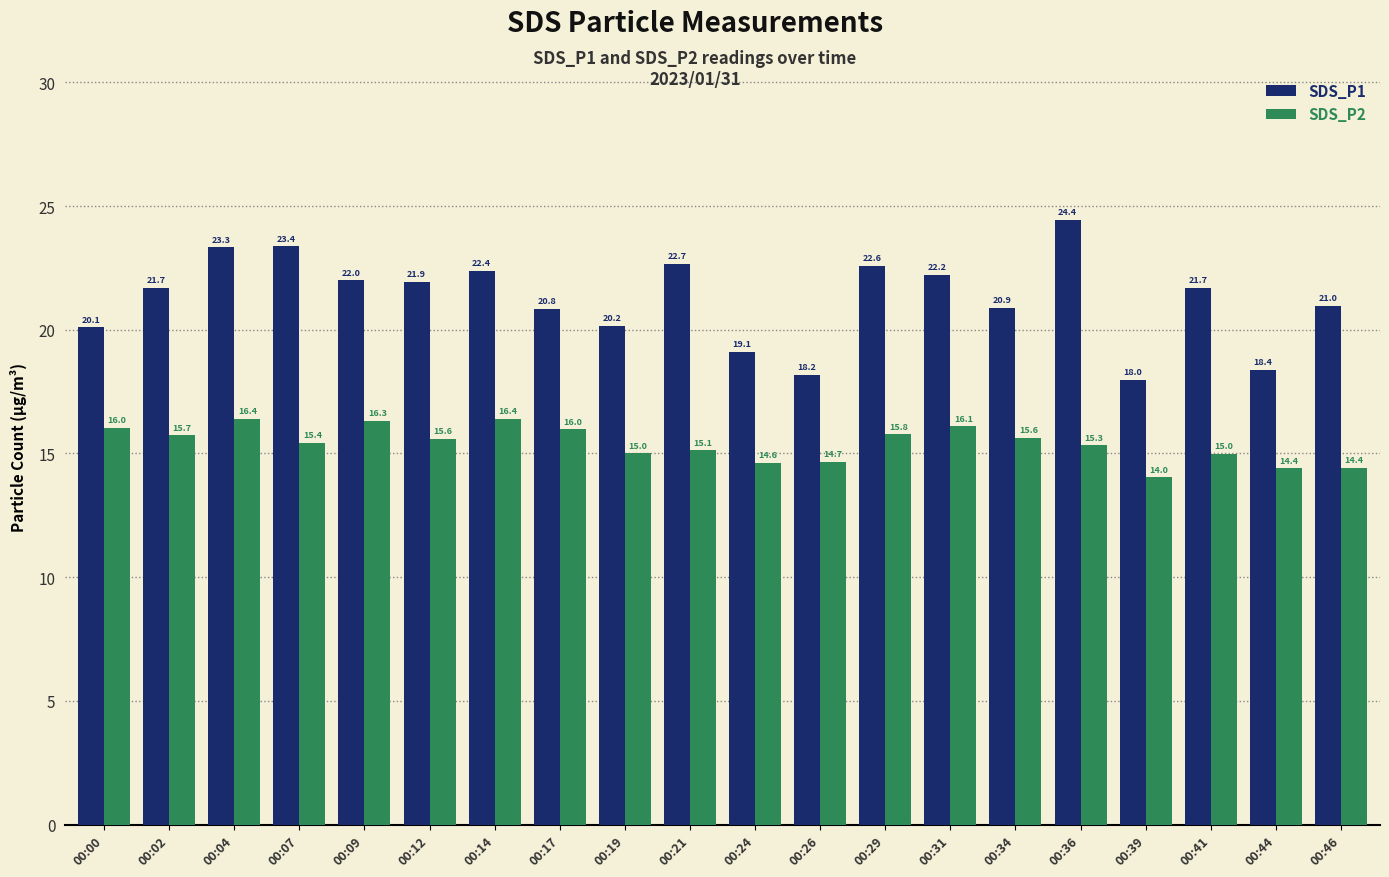

The SDS_P2 series shows 8.3 at 00:09. True or false?

False